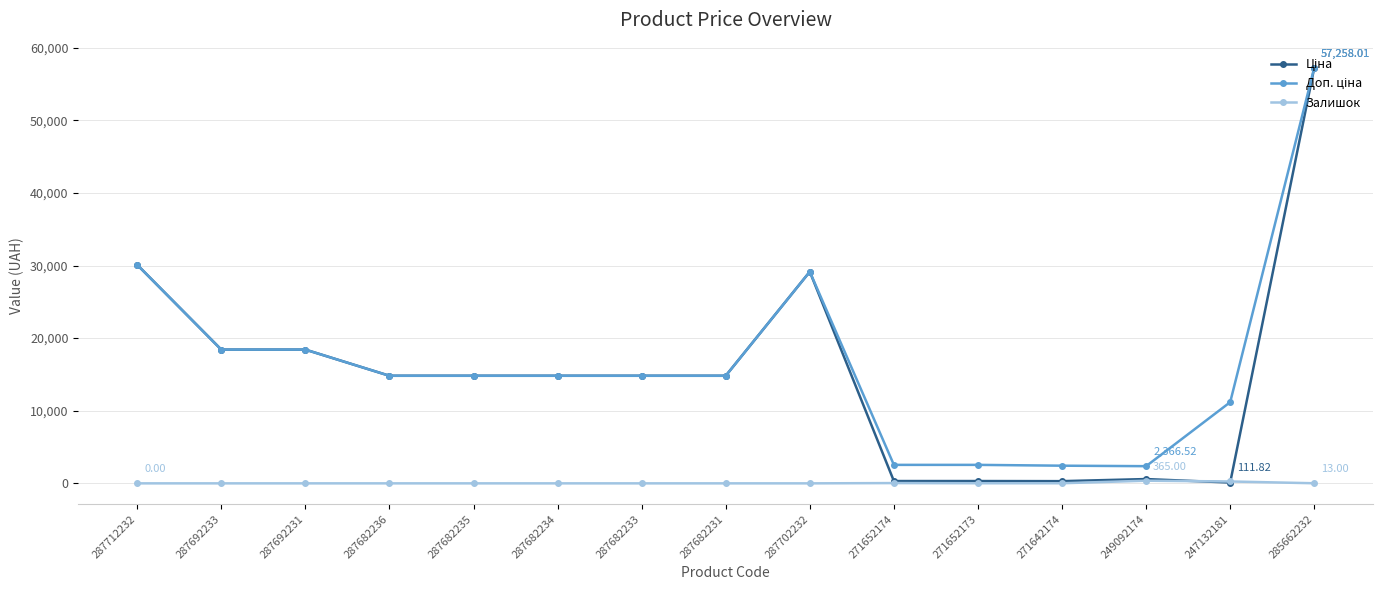

At which category is the sum across all series the highest?

285662232